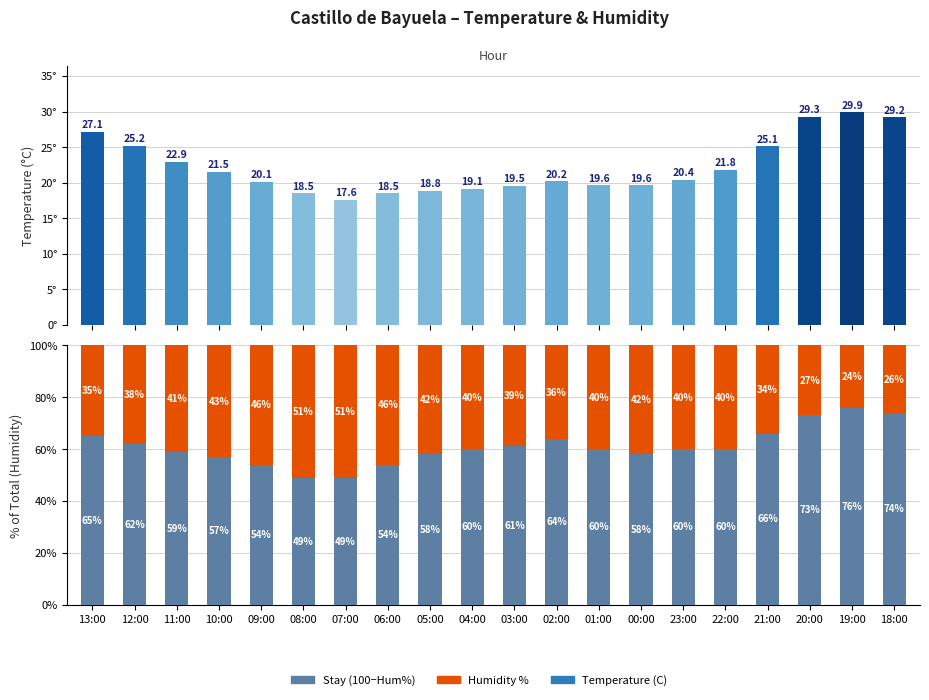

What is the approximate value of Stay (100−Hum%) at 23:00?

60.0